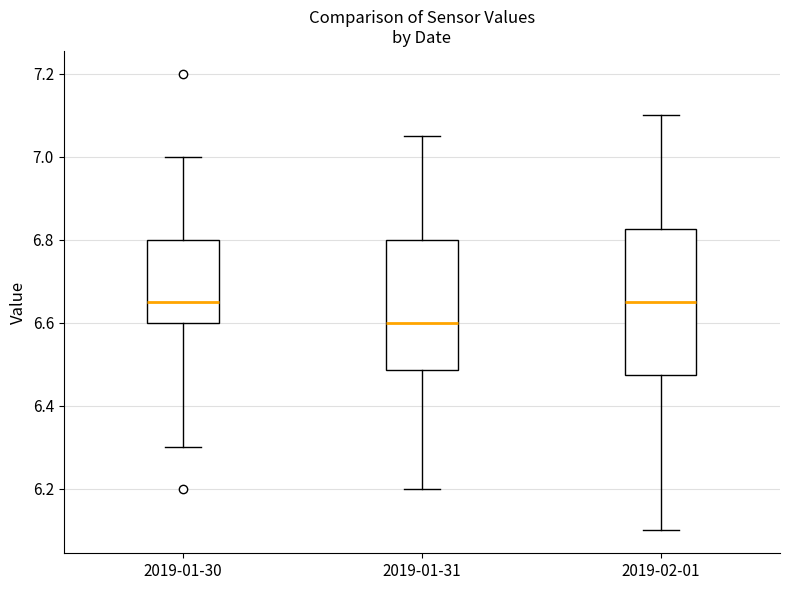

Comparing the boxes themselves (not the whiskers), which one is the tallest?

2019-02-01